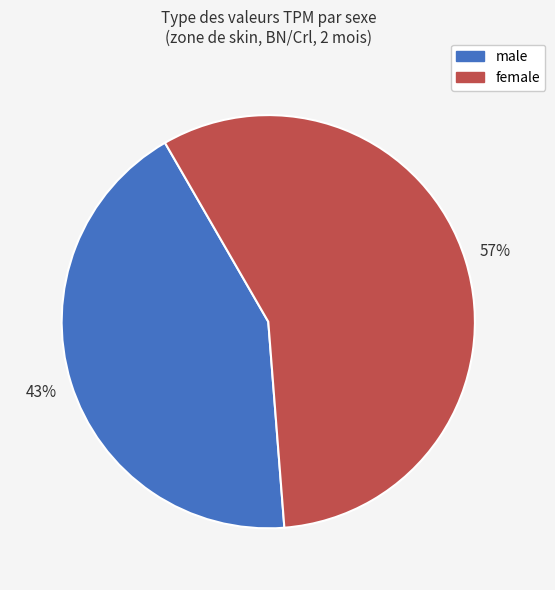

Does any single category account for the majority?

Yes